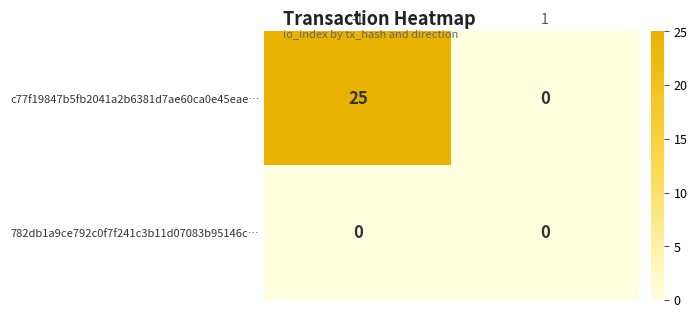

Reading left to right, list all the values displayed in this chart.

c77f19847b5fb2041a2b6381d7ae60ca0e45eae…: -1=25	1=0
782db1a9ce792c0f7f241c3b11d07083b95146c…: -1=0	1=0